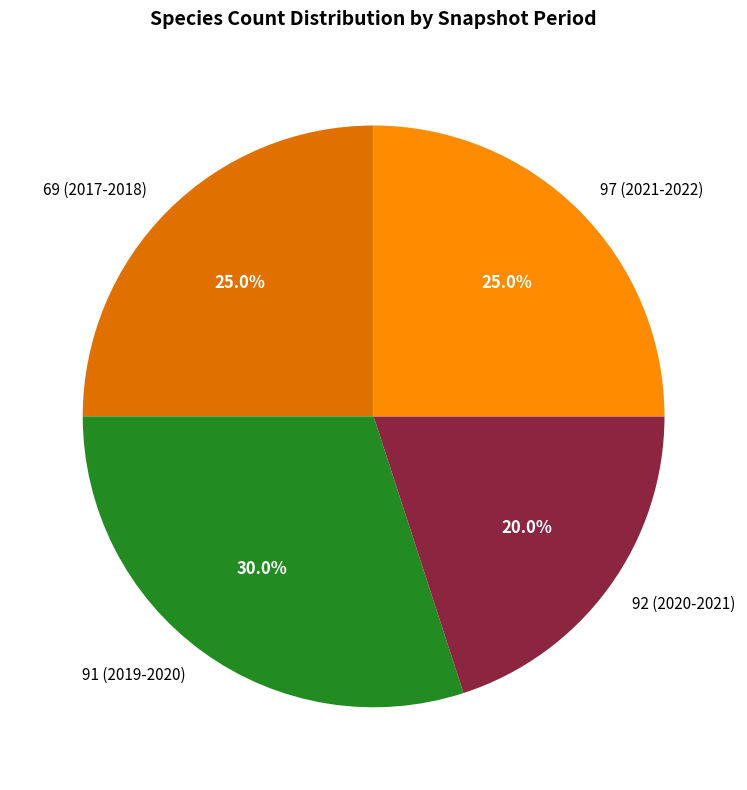

To the nearest percent, what is the average slice percentage?

25%